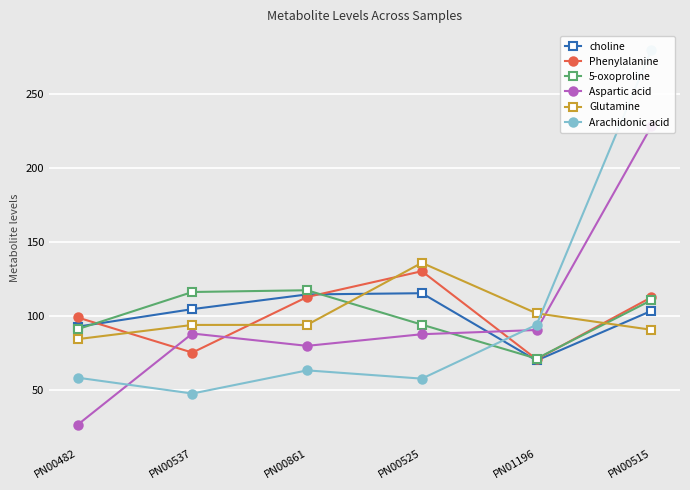

What is the smallest value displayed?

26.4